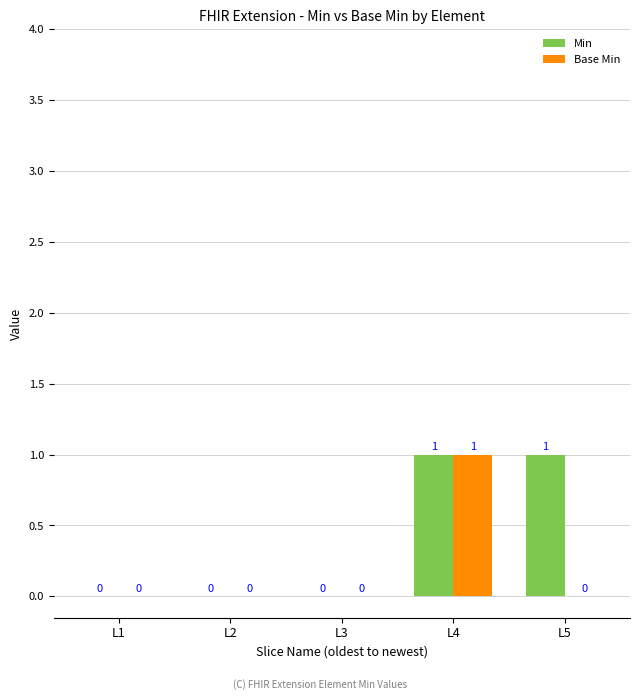

The value of Min at L1 is 0. True or false?

True